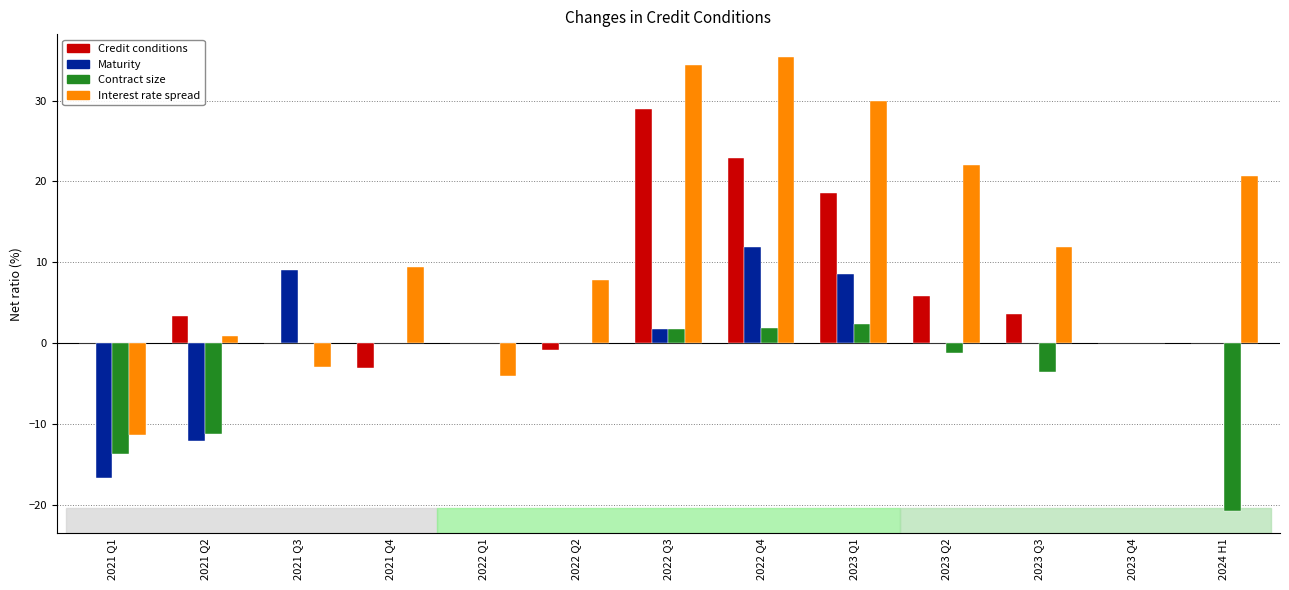

How many series are shown in this chart?

4